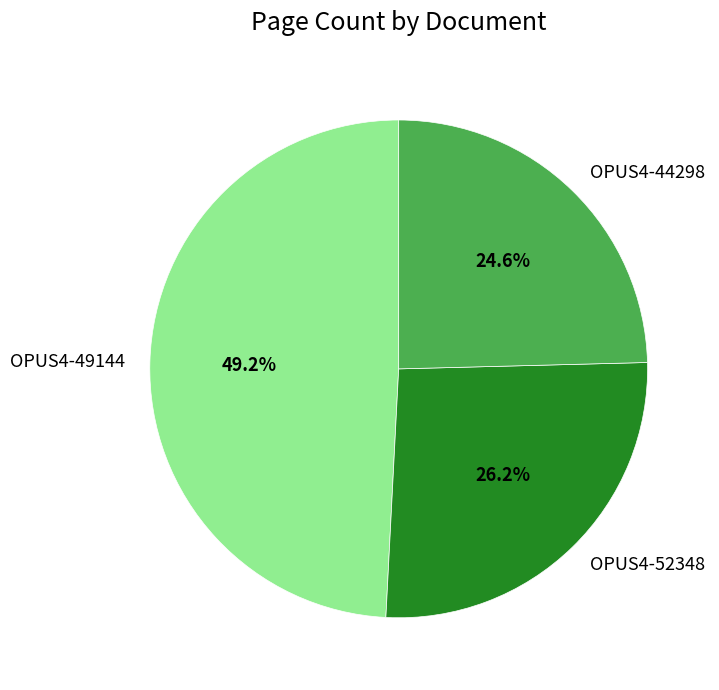

What percentage is the OPUS4-44298 slice, to the nearest percent?

25%